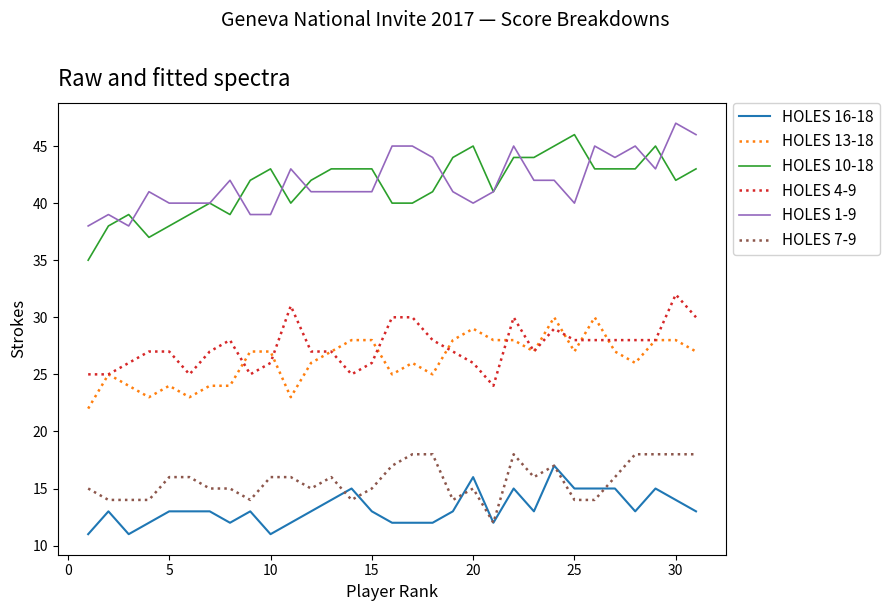

Which series has the widest spread of values?

HOLES 10-18